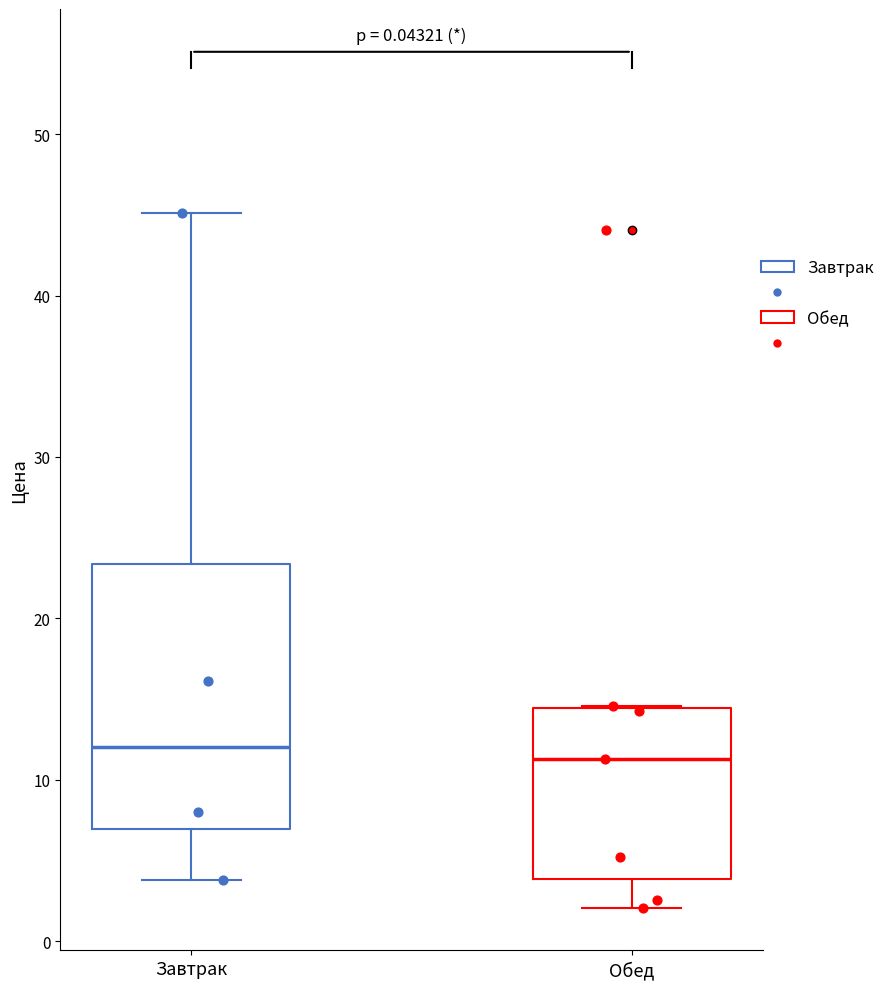

Where is the upper edge of the box for Обед on the y-axis? The values are not printed on the chart, so give them approximately, as read against the axis.

14